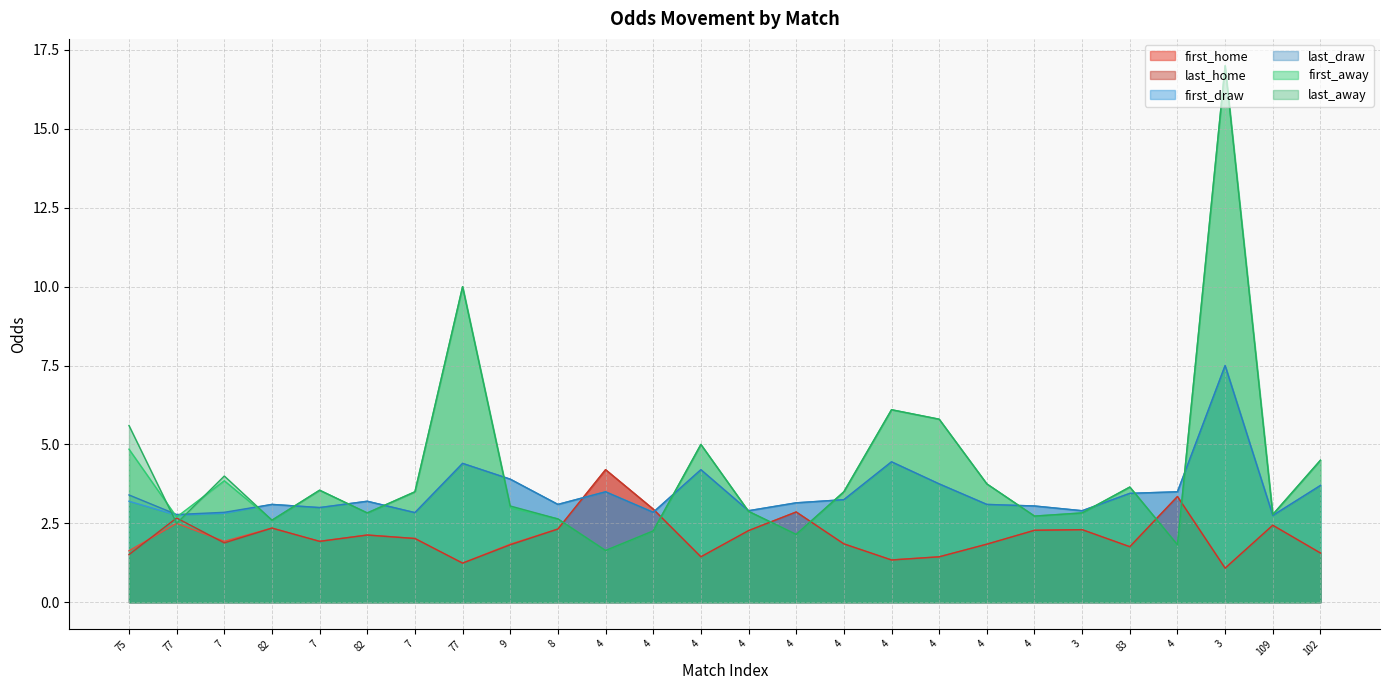

In last_away, how many points are higher than both neighbors (excluding endpoints)?

7